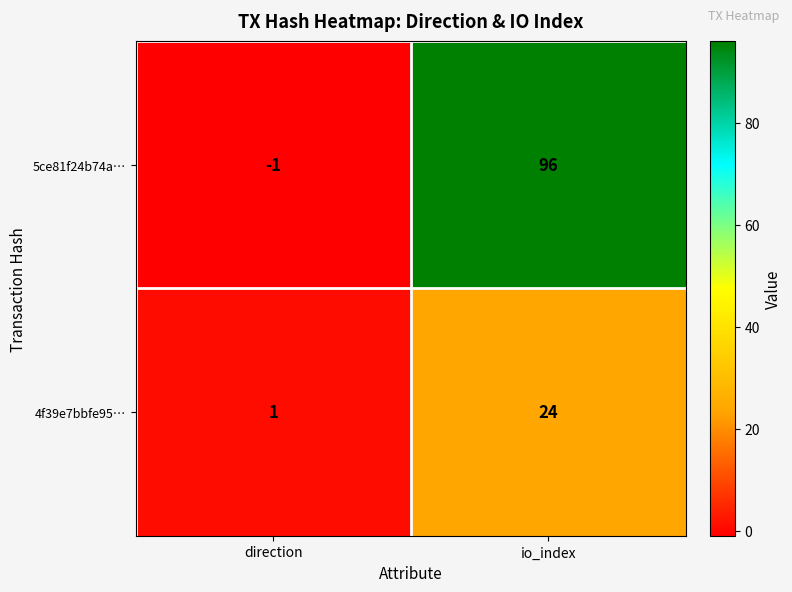

At how many categories does at least one series exceed 94?

1